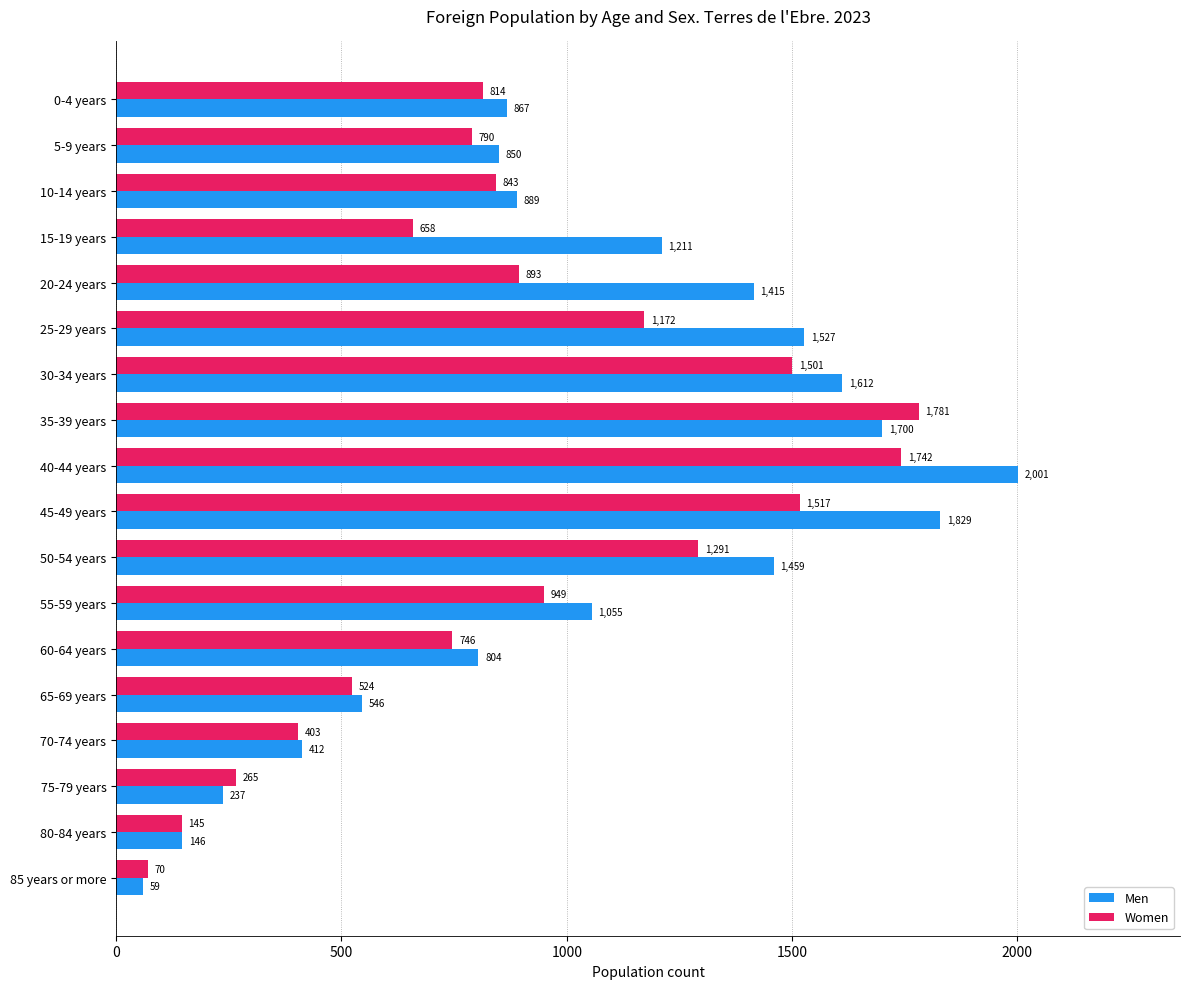

What is the minimum value shown in the chart?

59